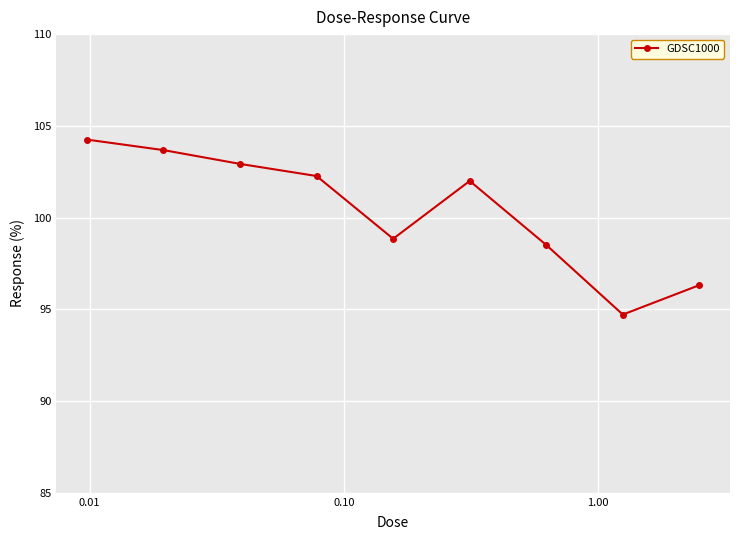

True or false: the data has more than 0 interior local peaks.

True